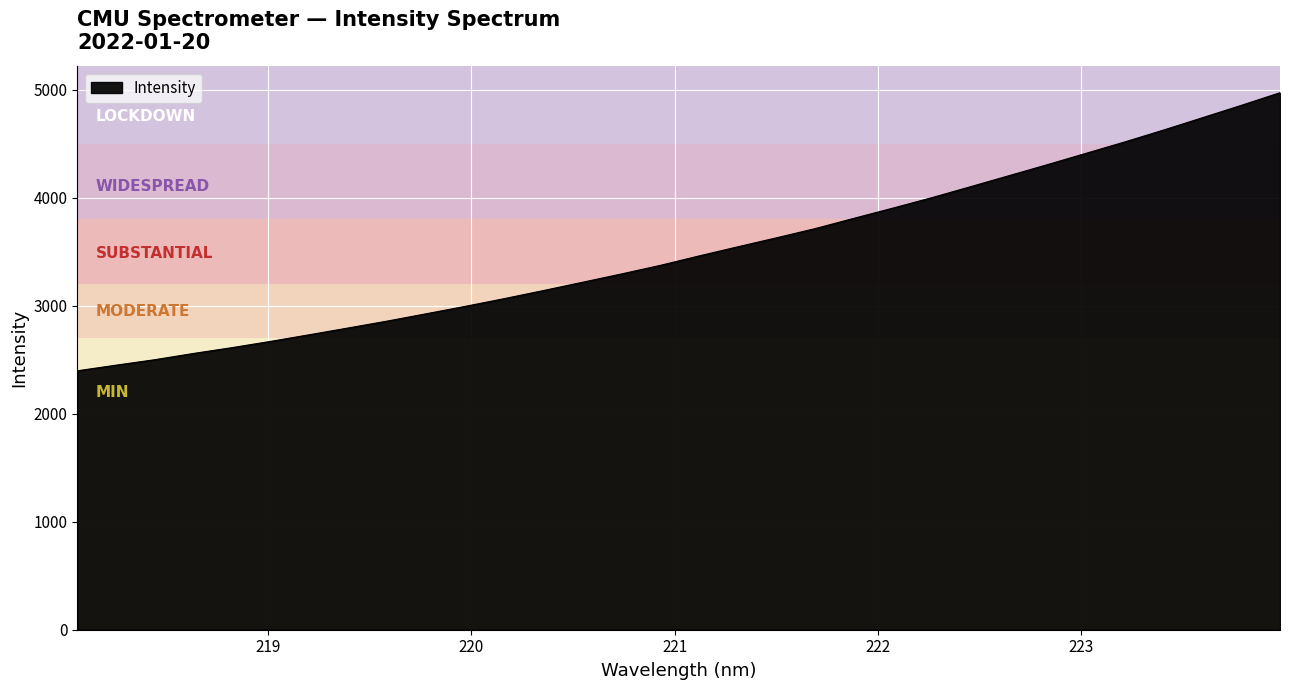

What is the difference between the maximum and minimum values?

2574.2